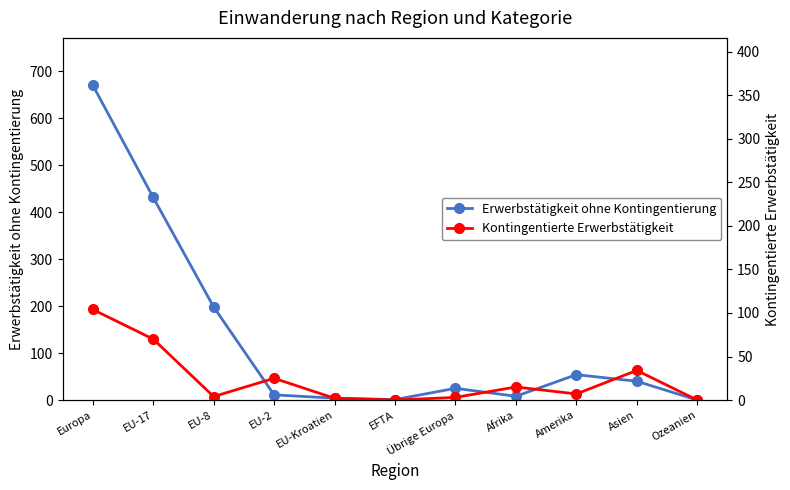

What is the label of the 1st point from the left?

Europa